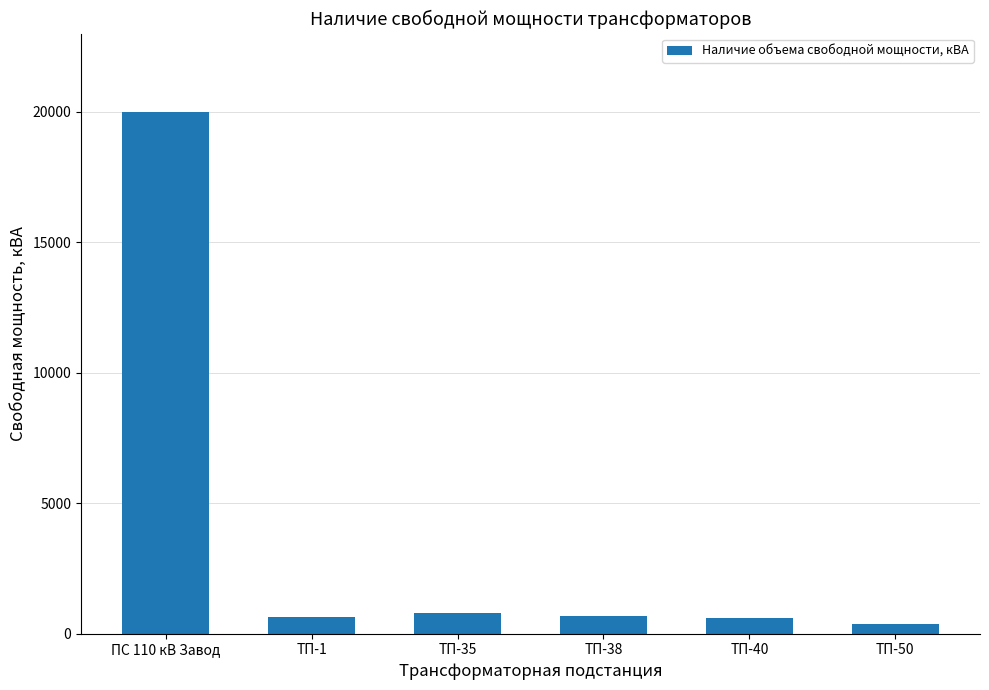

Which category has the lowest value across all series?

ТП-50